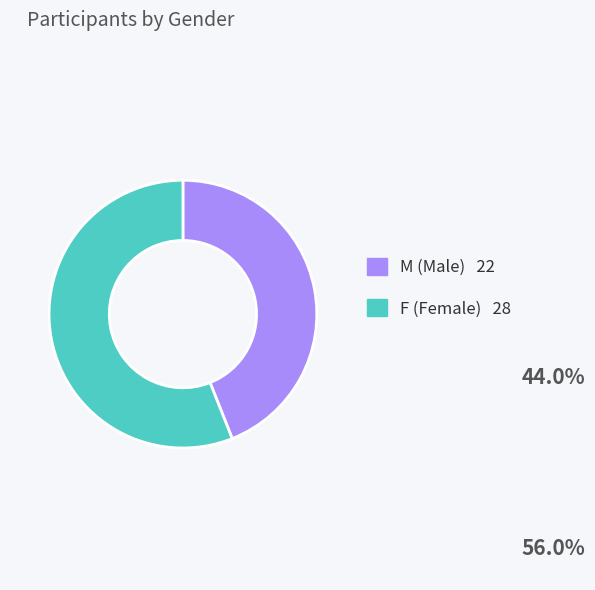

Is there any slice that represents more than half of the pie?

Yes